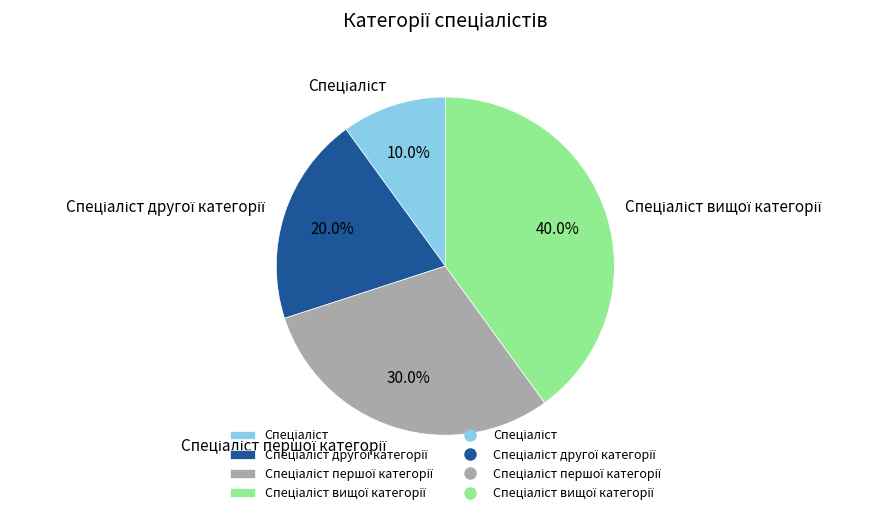

How many segments does this pie chart have?

4